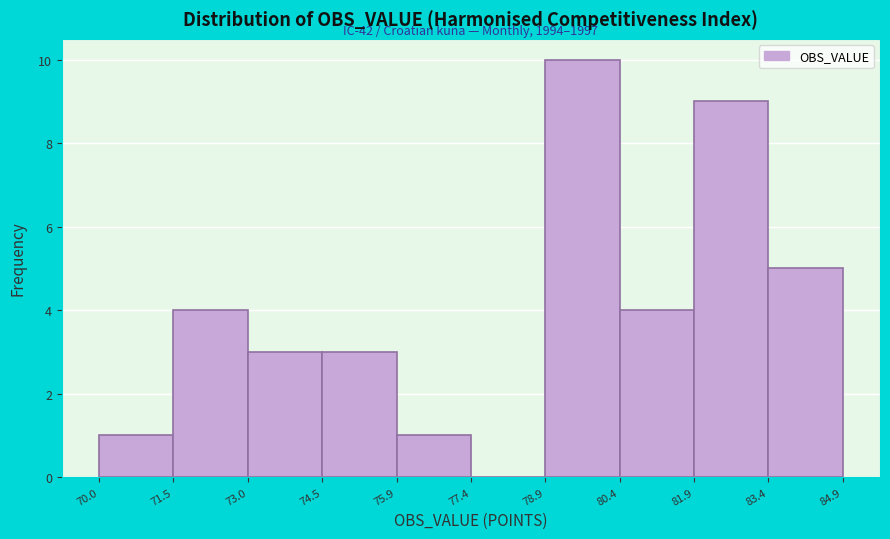

Over which range of the x-axis is the bar tallest?

78.9 to 80.4